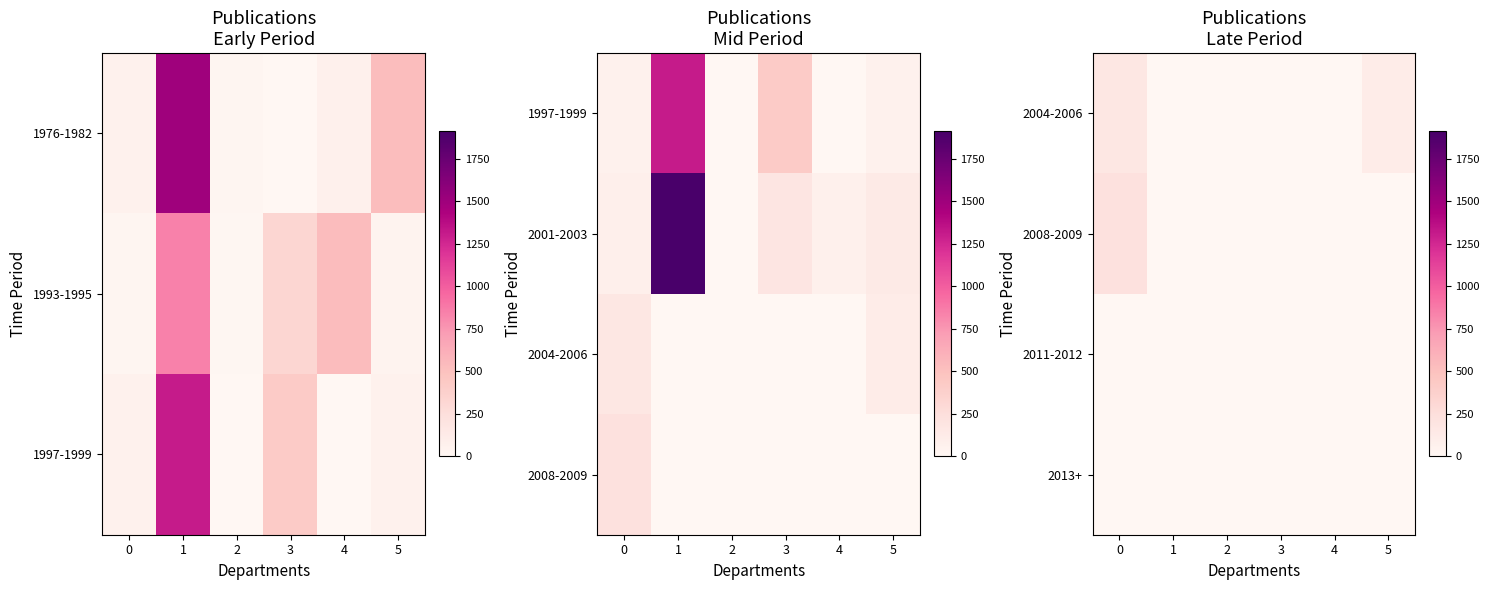

What is the difference between the highest and lowest values at 5?

118